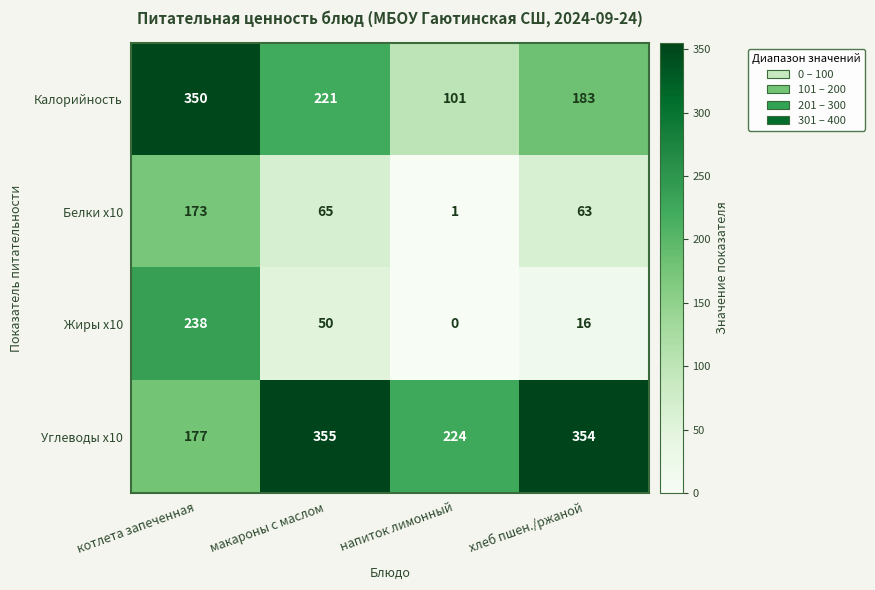

How many categories are shown in the chart?

4